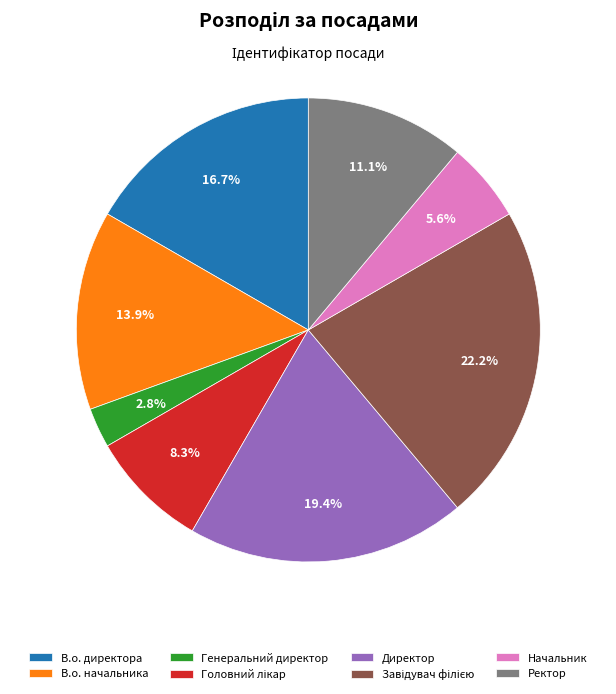

Is В.о. директора the majority of the pie?

No